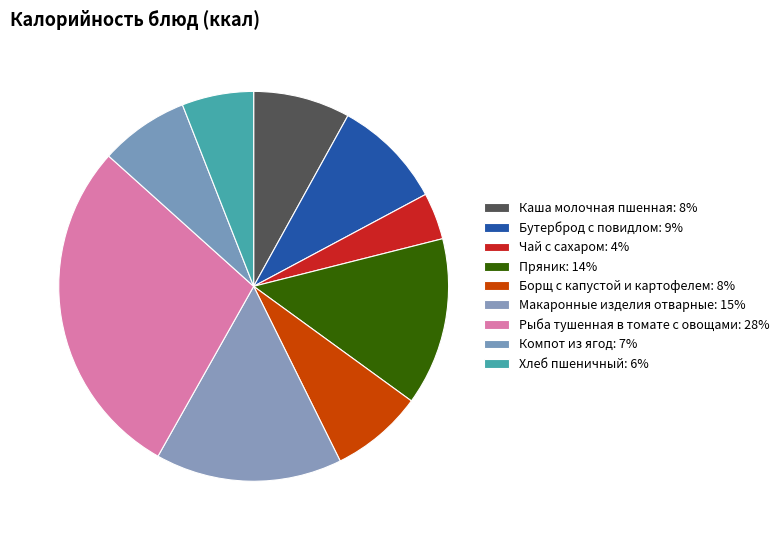

To the nearest percent, what portion does Рыба тушенная в томате с овощами represent?

28%